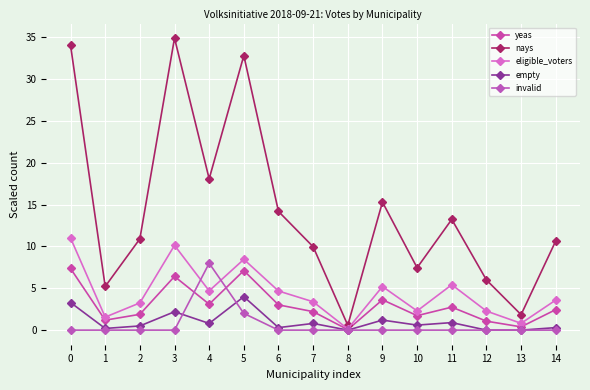

Is this an area chart (filled region under the line)?

No